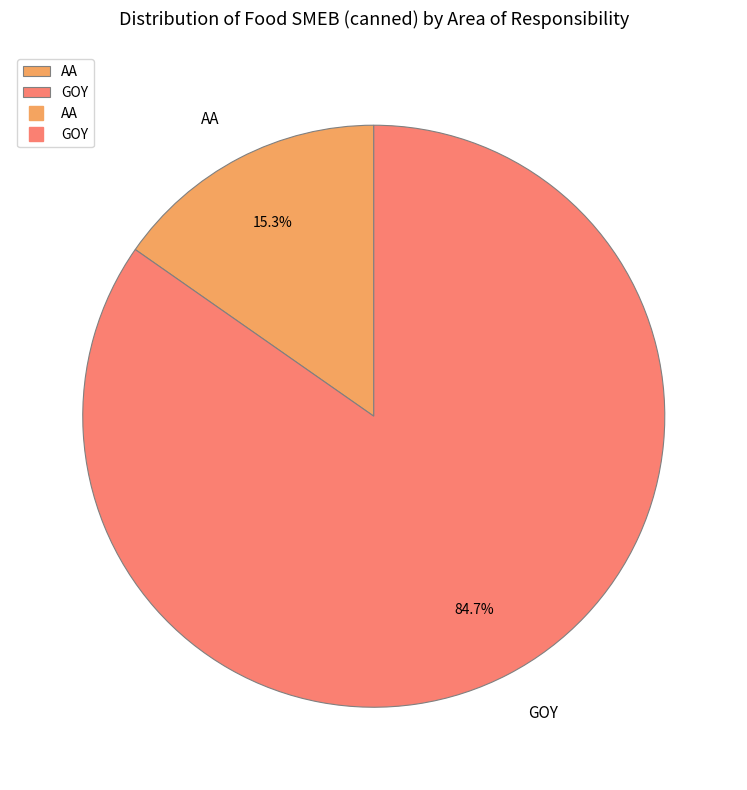

Count the number of slices in the pie.

2